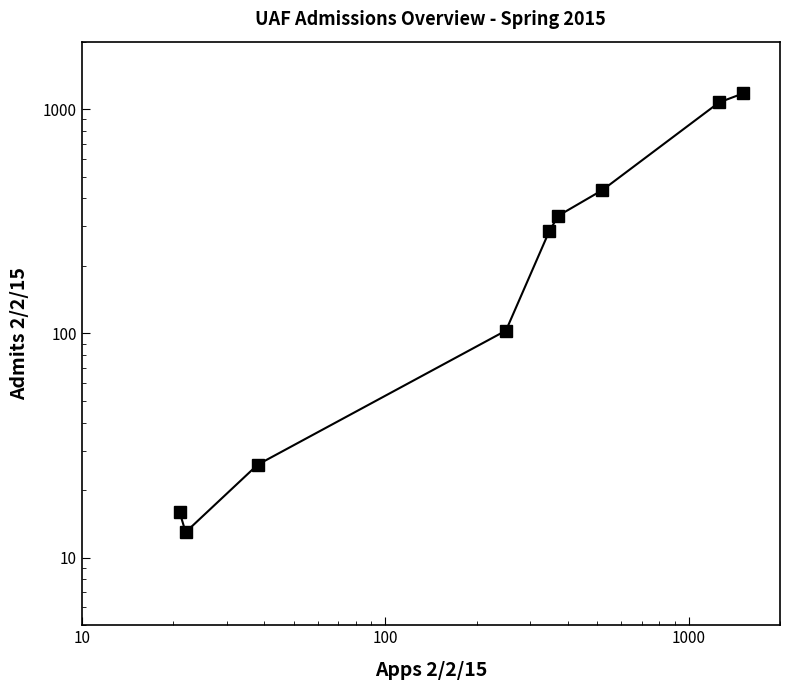

What is the label of the 2nd point from the left?

10